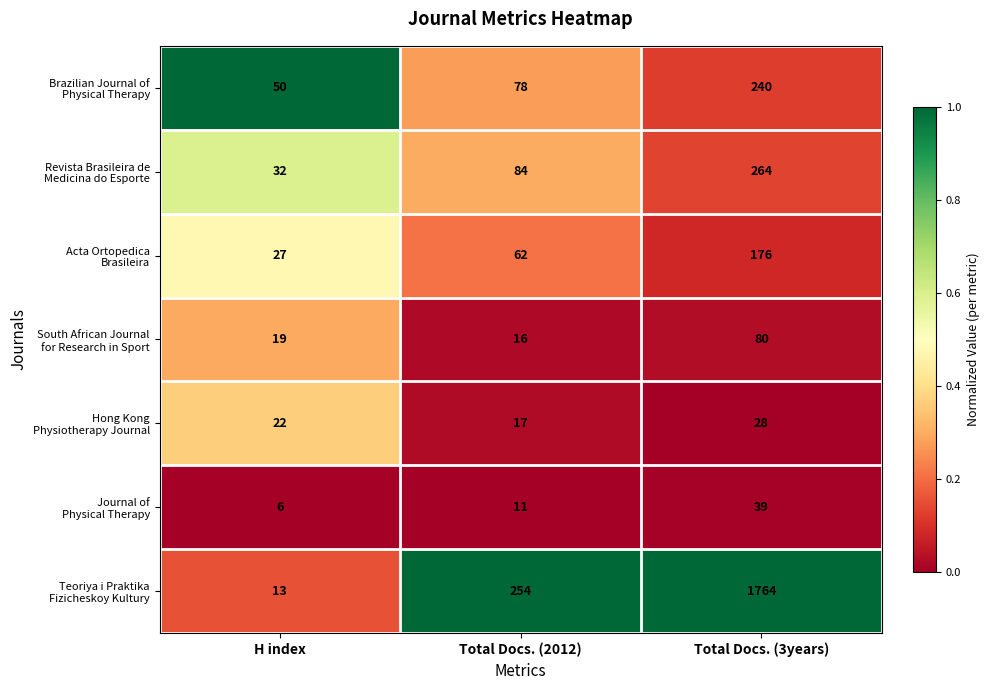

What is the total value across all series at Total Docs. (3years)?

2591